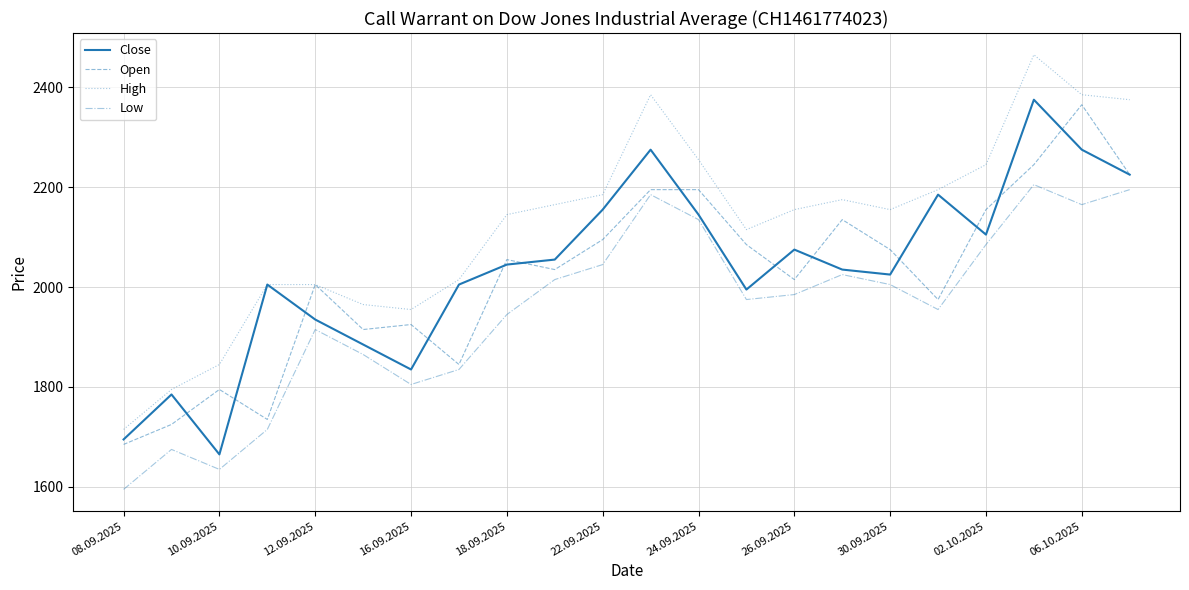

True or false: Open has more than 0 points higher than both neighbors.

True